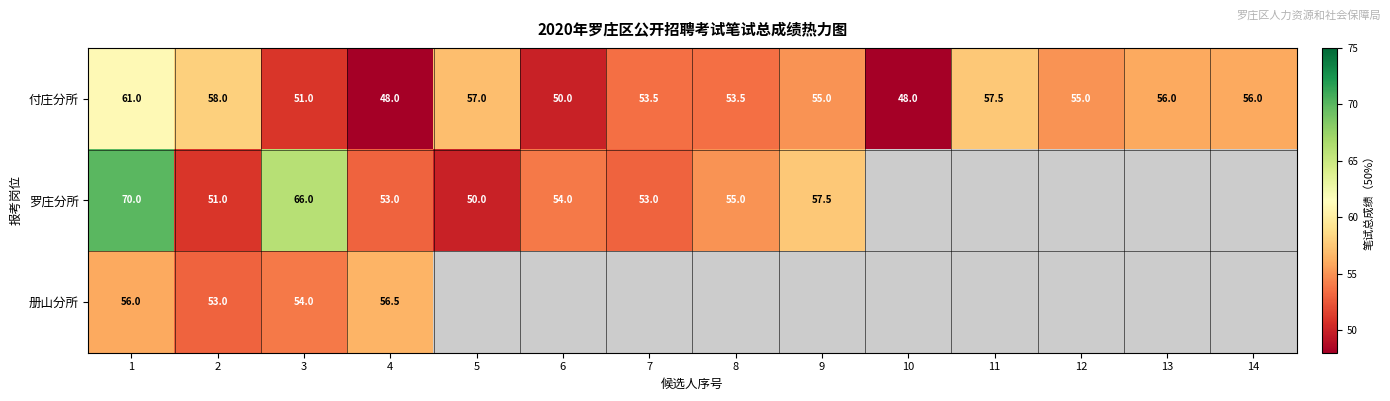

What is the sum of all 付庄分所 values?

759.5